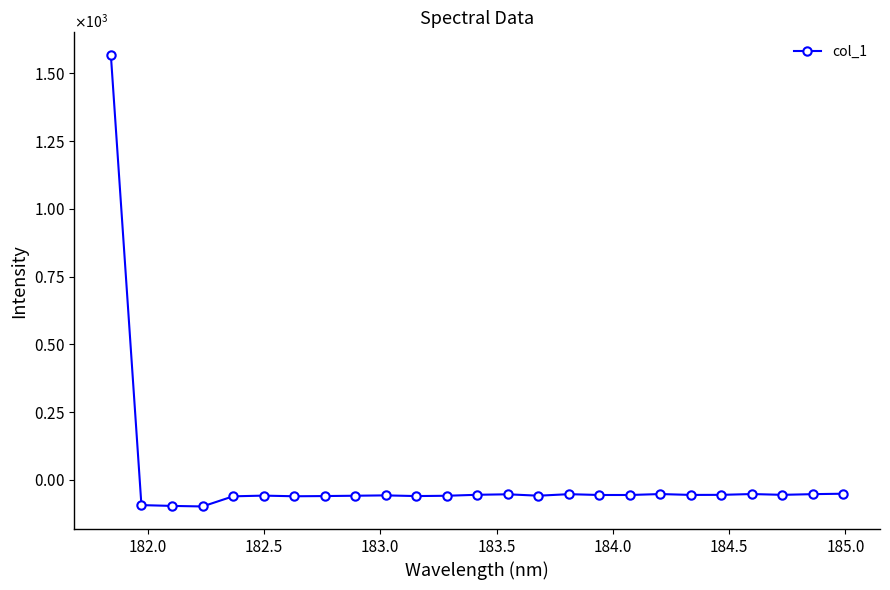

How many interior local peaks (higher than both neighbors) does the data have?

6